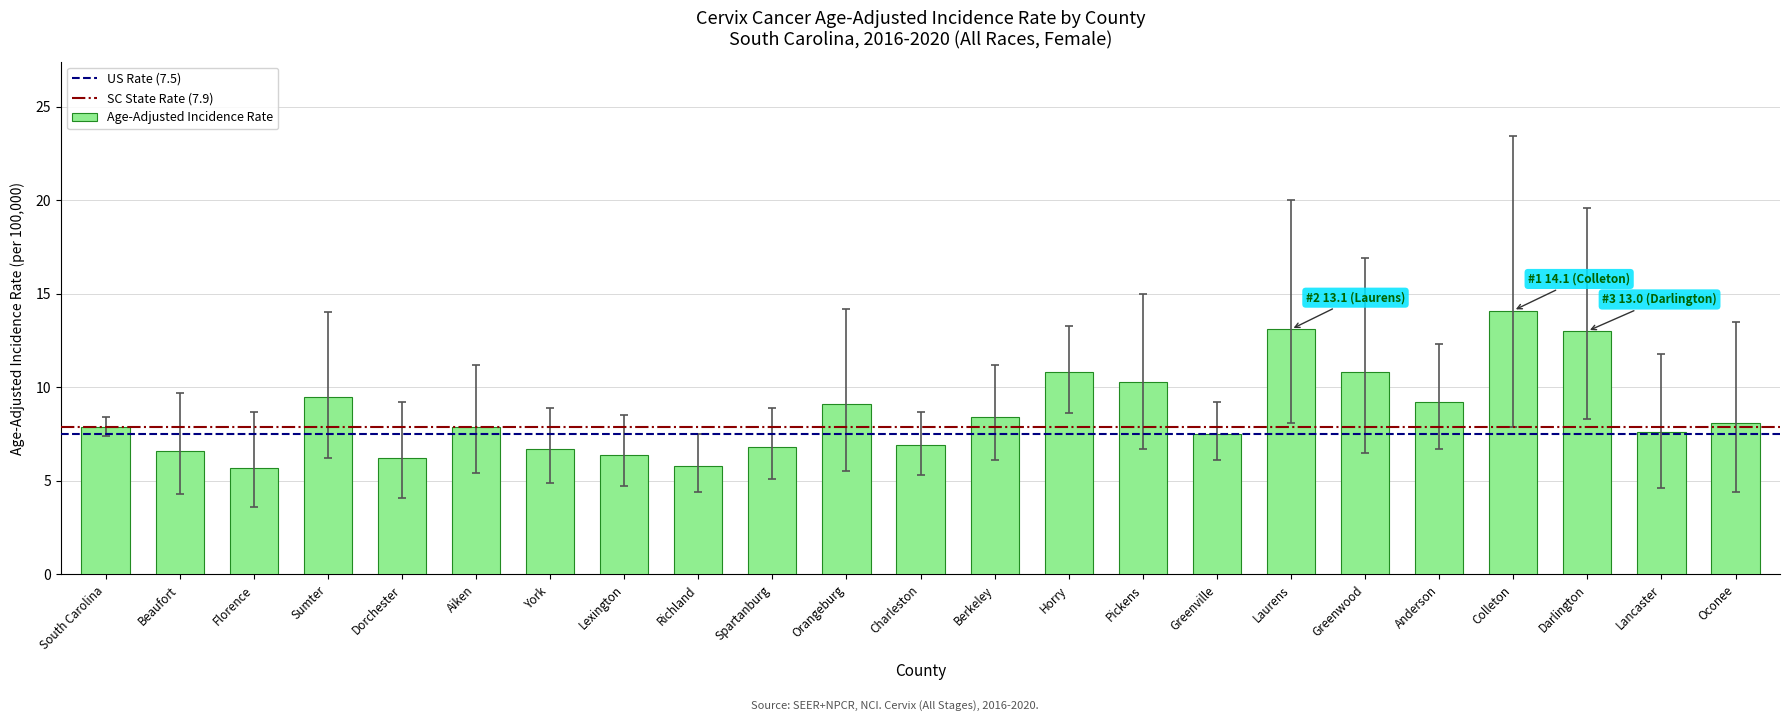

What is the sum of all values?

198.4